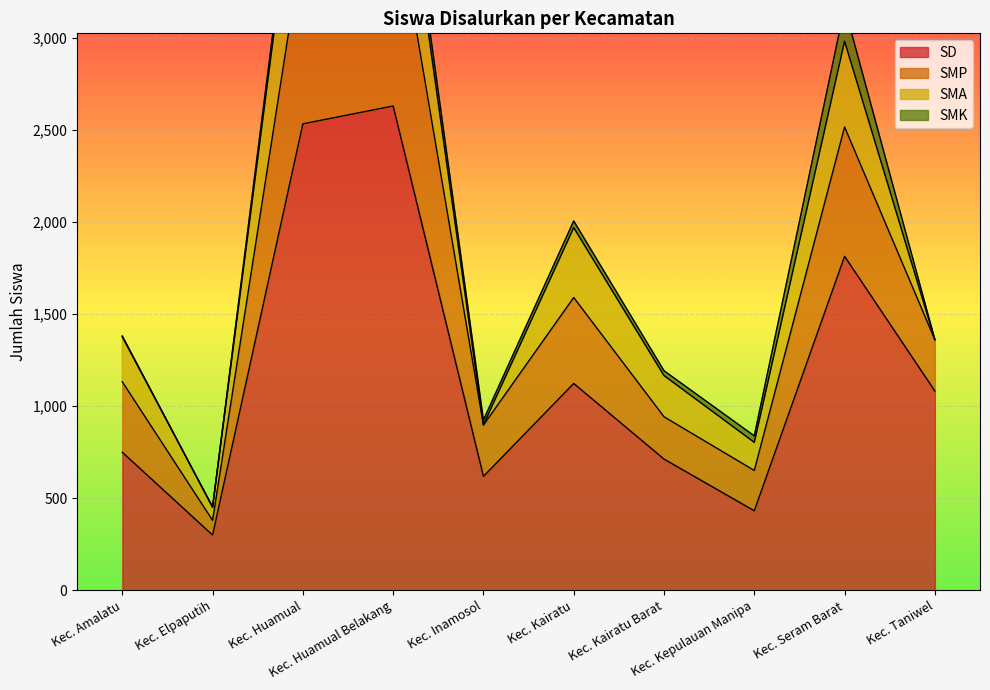

What is the average value of the SMP series?

1966